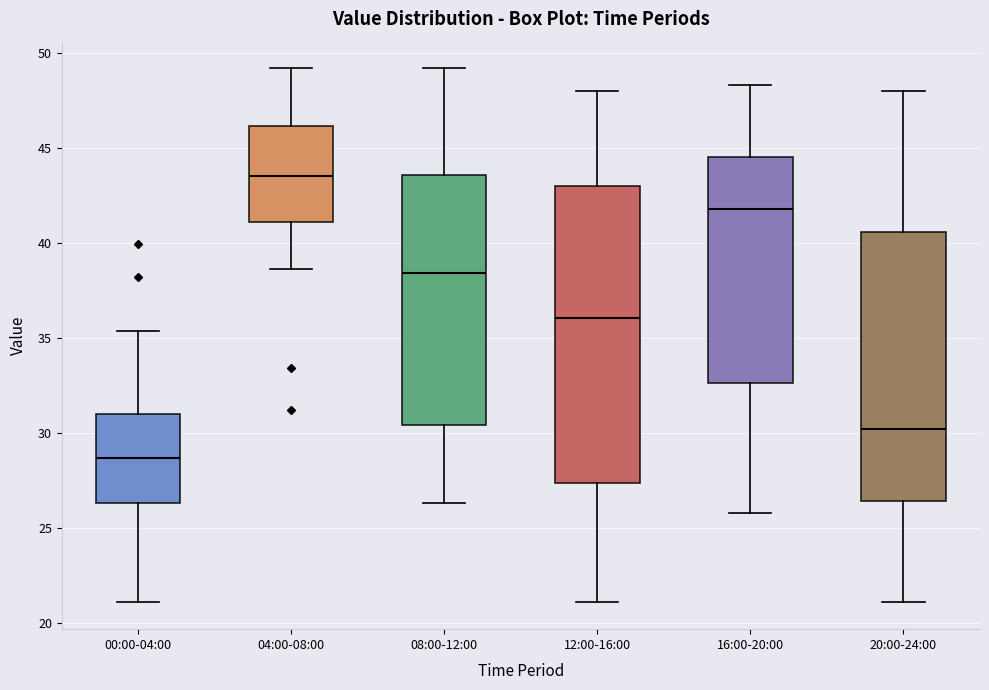

Which box's median line is the lowest?

00:00-04:00